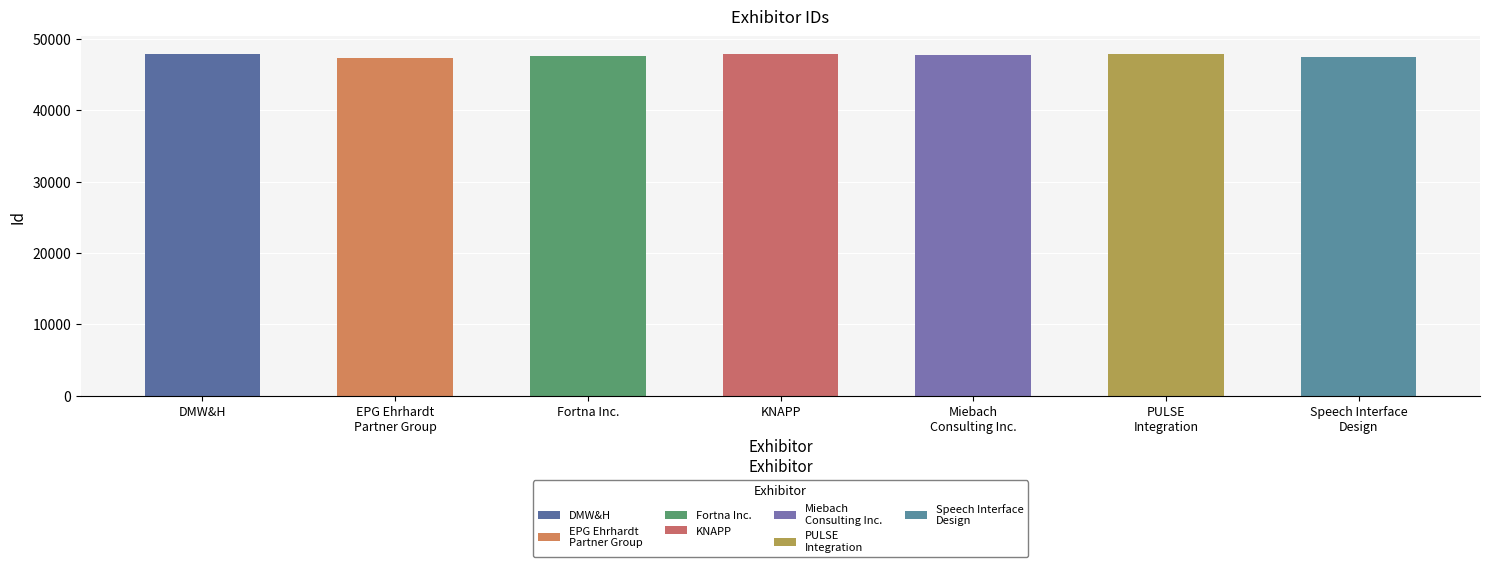

At which category does the chart reach its minimum across all series?

EPG Ehrhardt
Partner Group